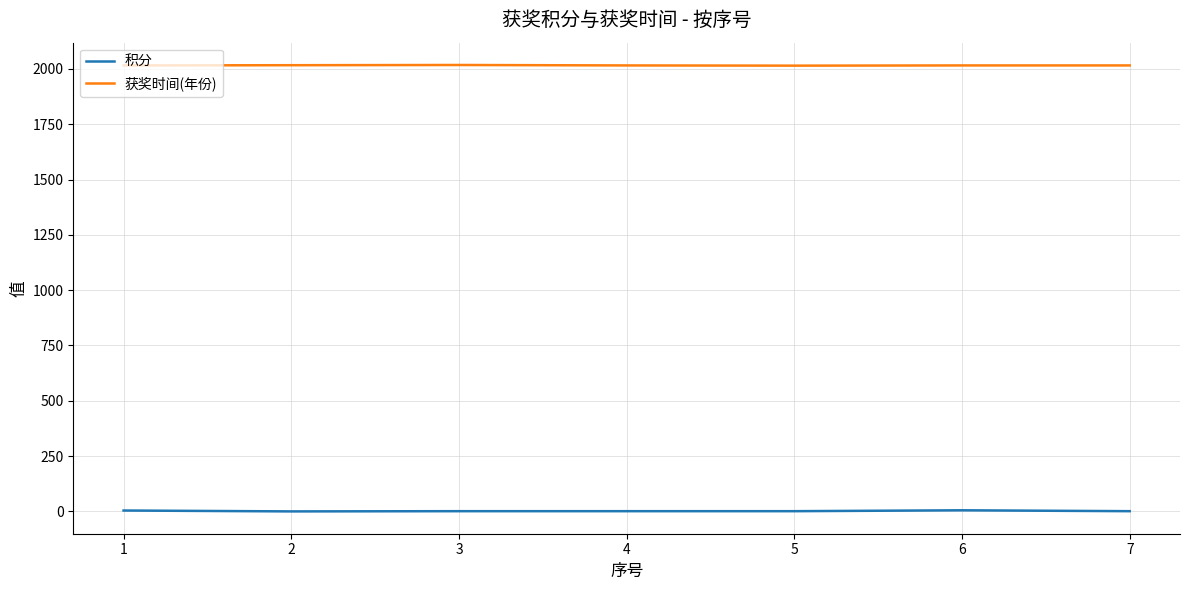

At 6, list the series in order from largest to smallest.

获奖时间(年份), 积分